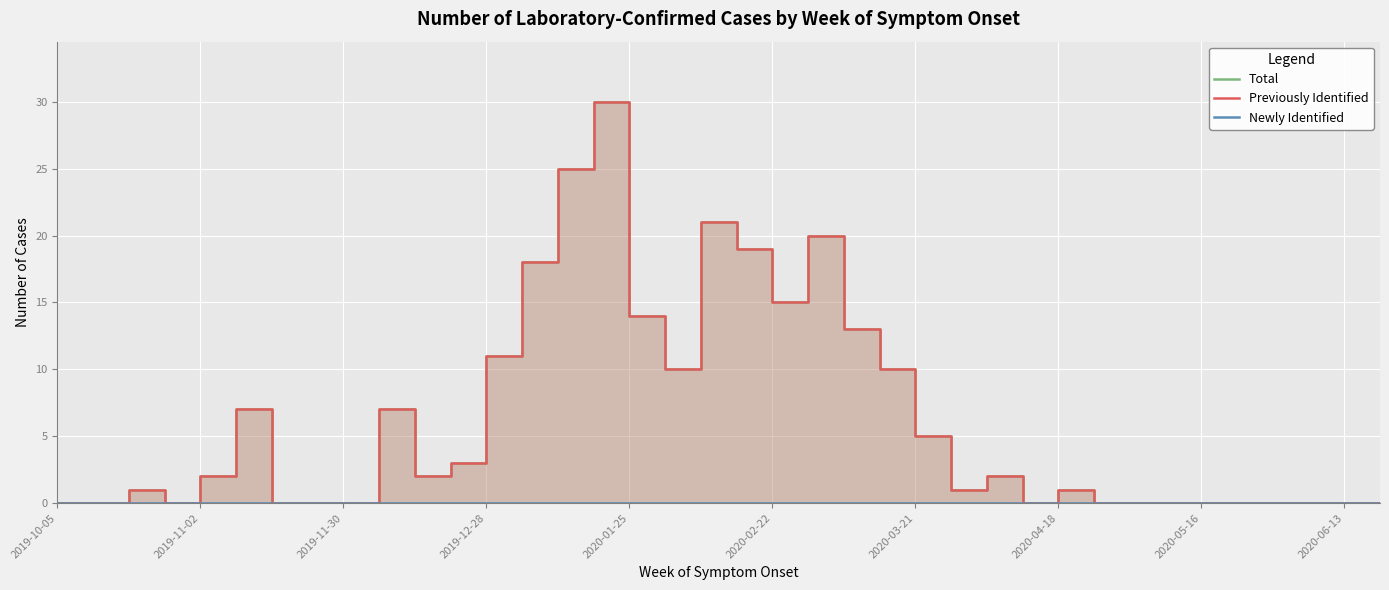

Rank the series at 2020-03-21 from lowest to highest value.

Newly Identified, Total, Previously Identified